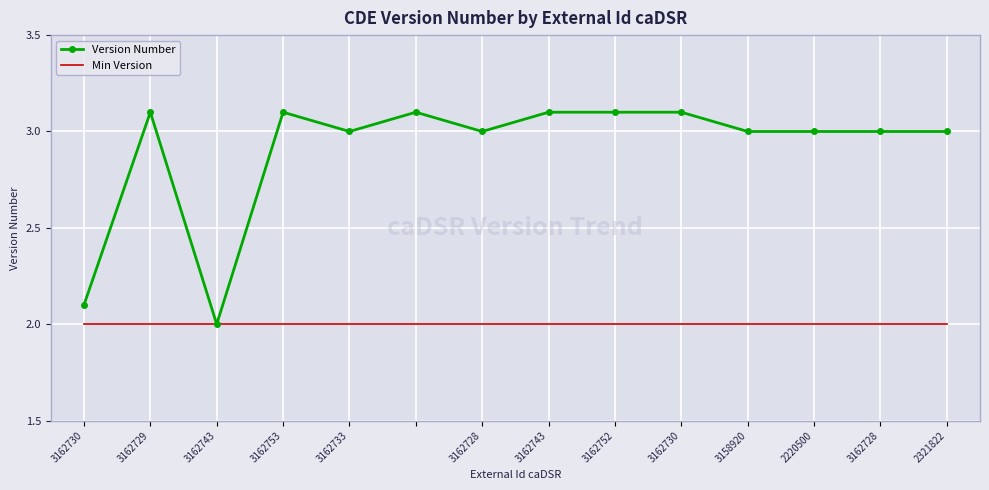

List the series in order of their peak value, lowest first.

Min Version, Version Number